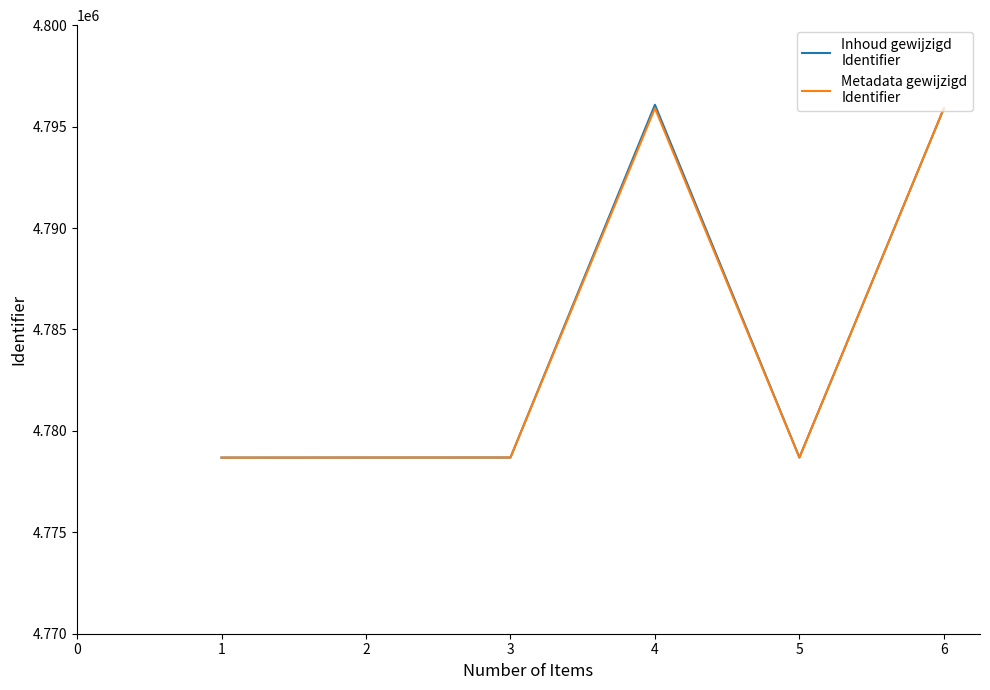

What is the maximum value shown in the chart?

4796077